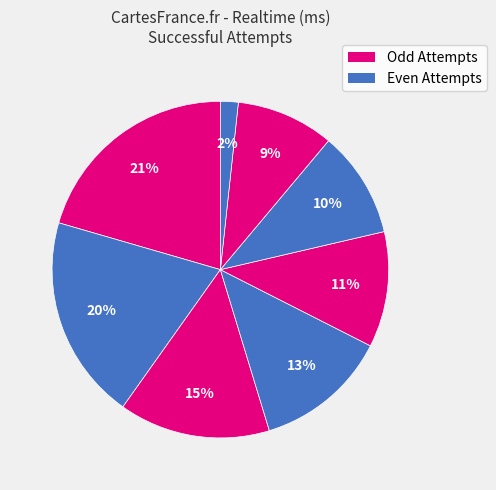

Is there a majority slice in this chart?

No